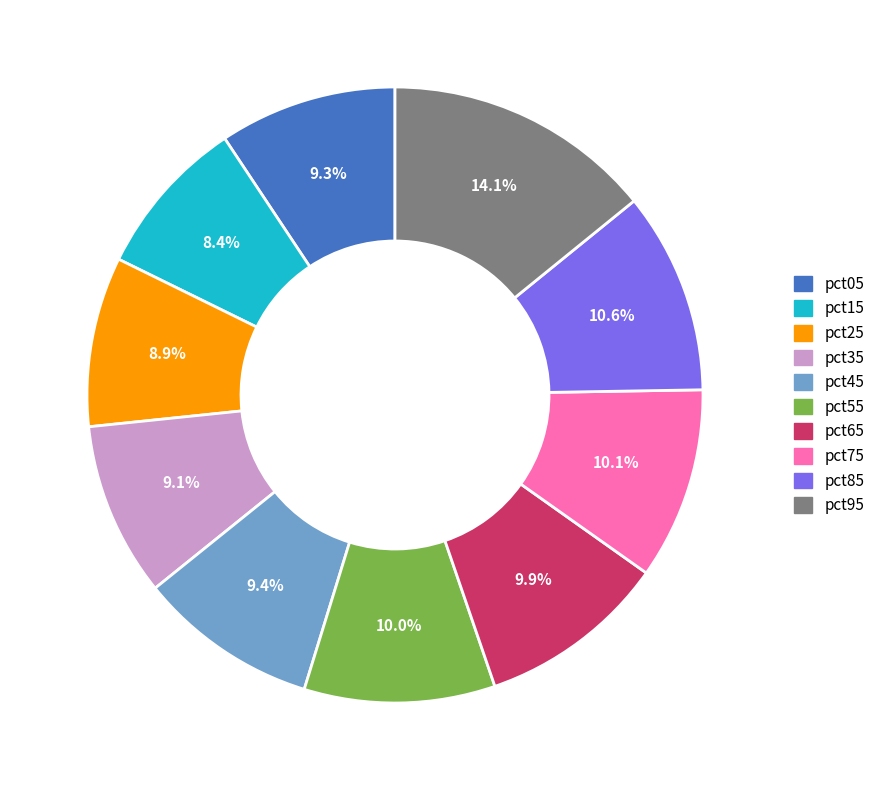

How much of the chart is everything except pct35?

90.9%